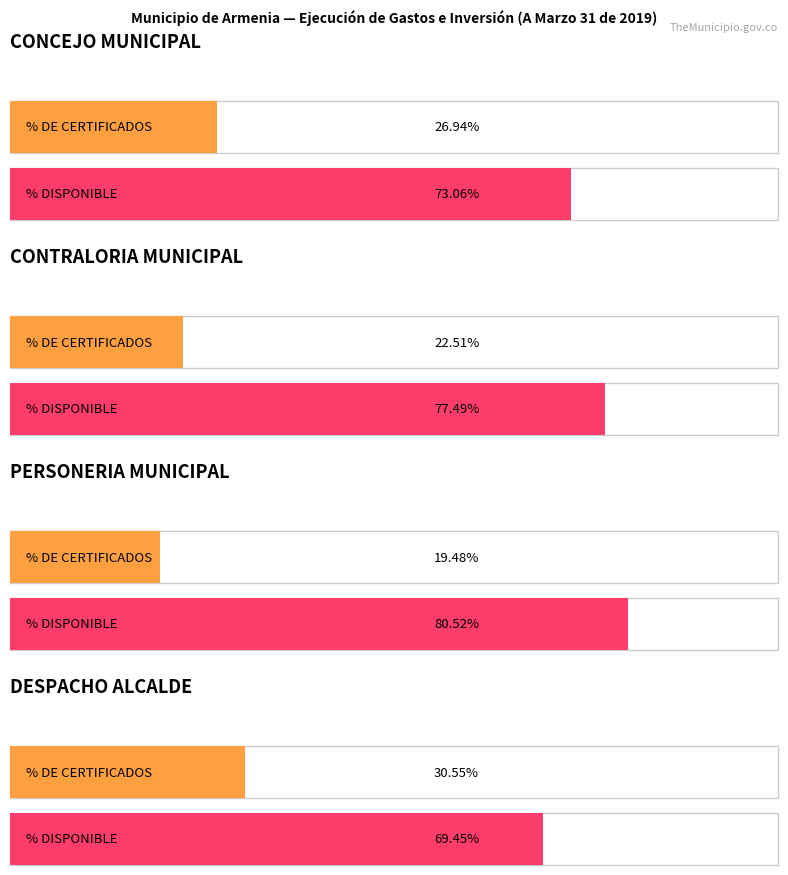

What is the average value of the % DE CERTIFICADOS series?

24.9